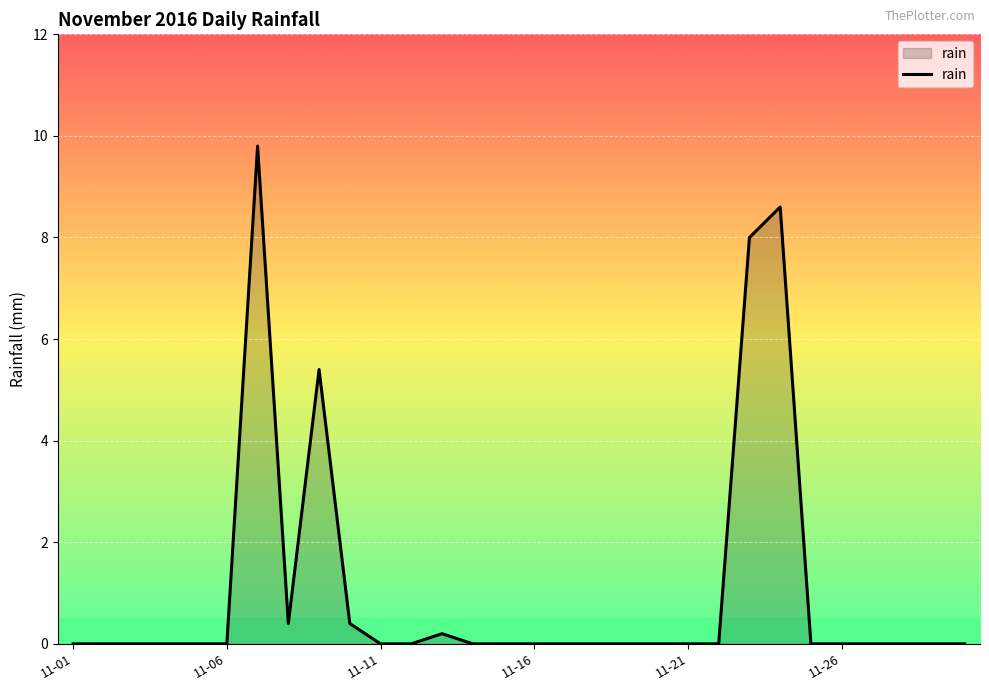

What is the difference between the maximum and minimum values?

9.8